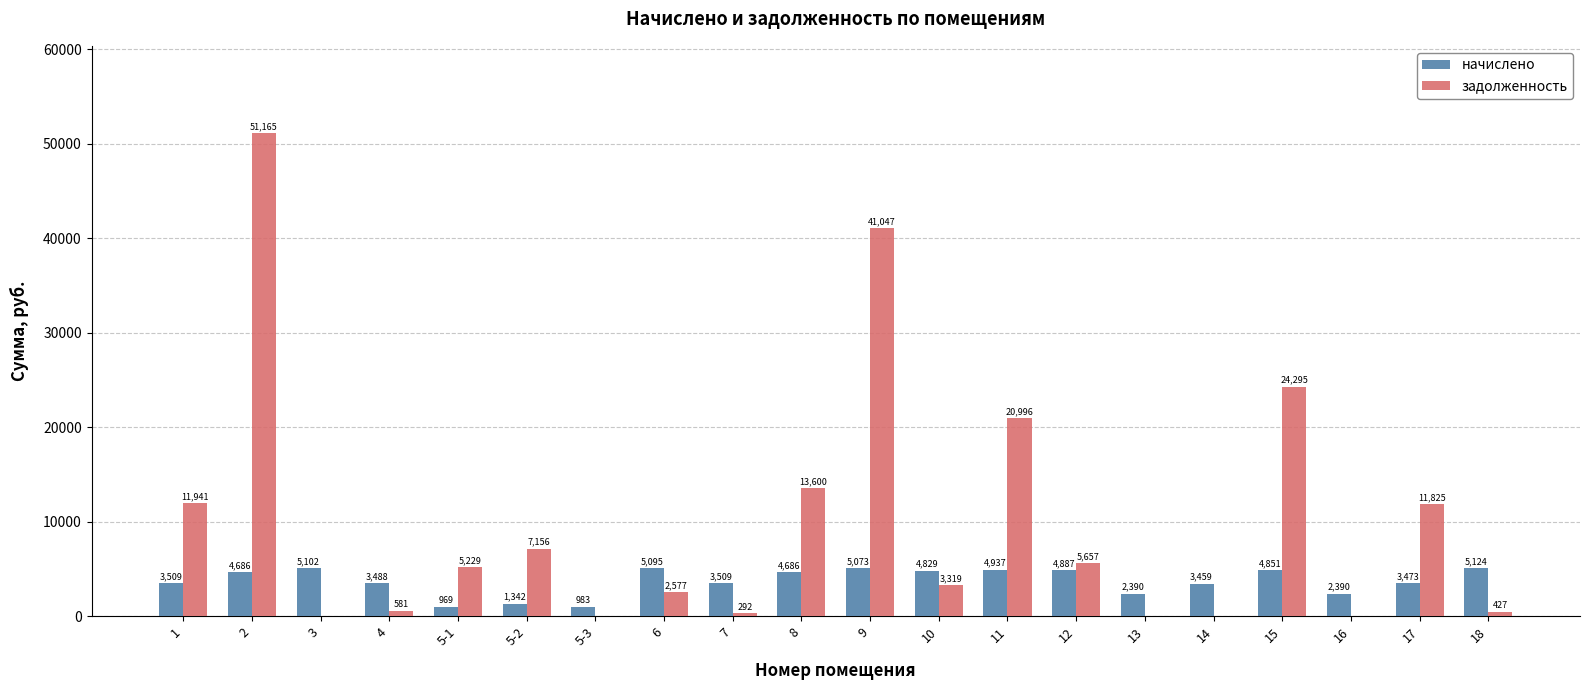

Between 17 and 18, which series saw the biggest shift?

задолженность